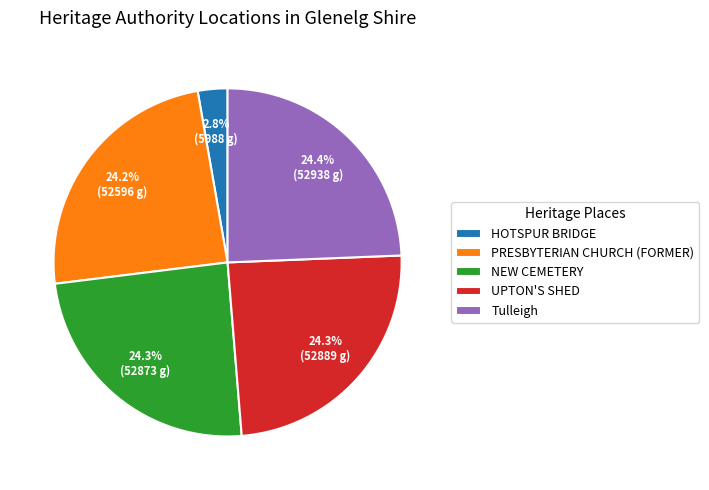

Is the sum of Tulleigh and UPTON'S SHED greater than half?

No